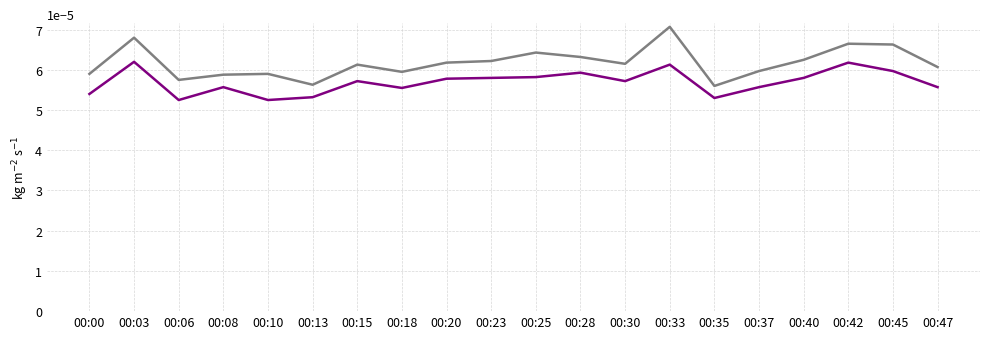

At which category does the chart reach its peak across all series?

00:33